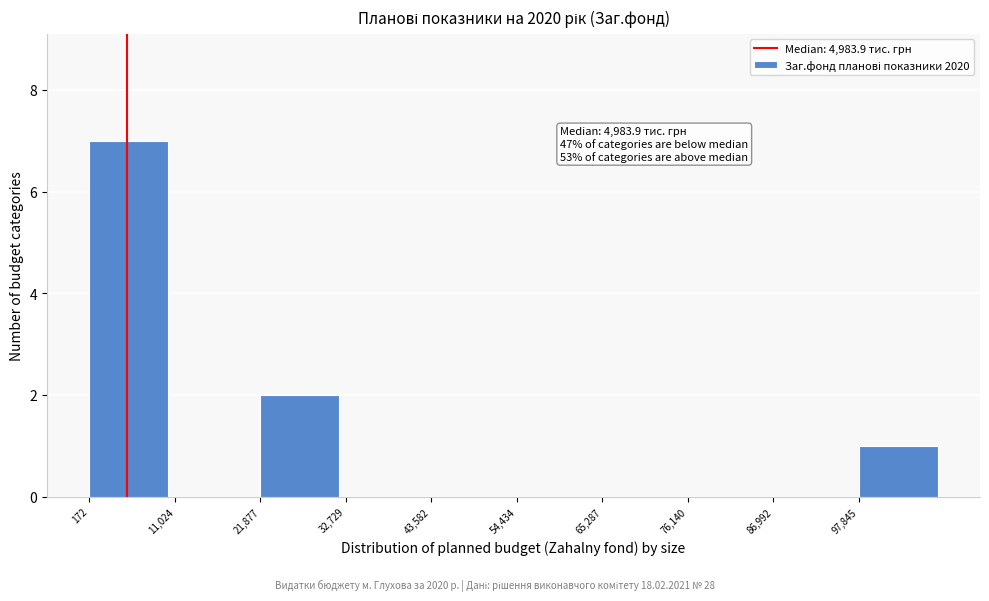

Over which range of the x-axis is the bar tallest?

0 to 12000